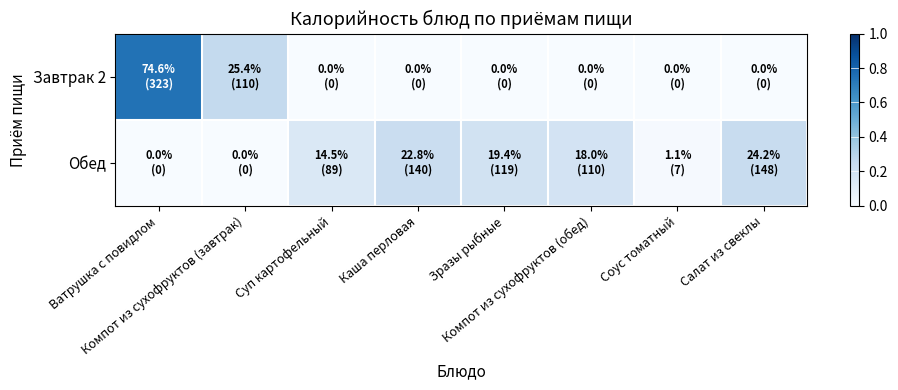

At which category is the sum across all series the highest?

Ватрушка с повидлом